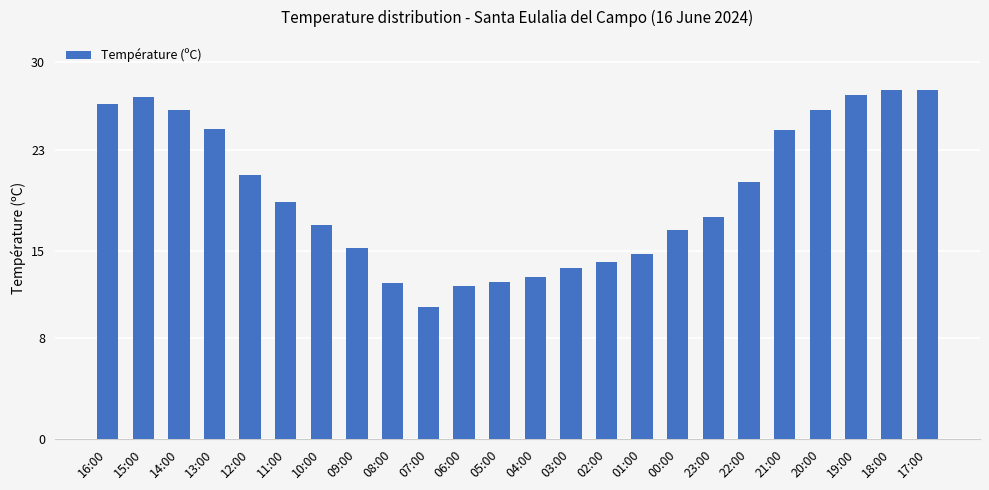

The chart shows a value of 25.5 at 09:00. True or false?

False